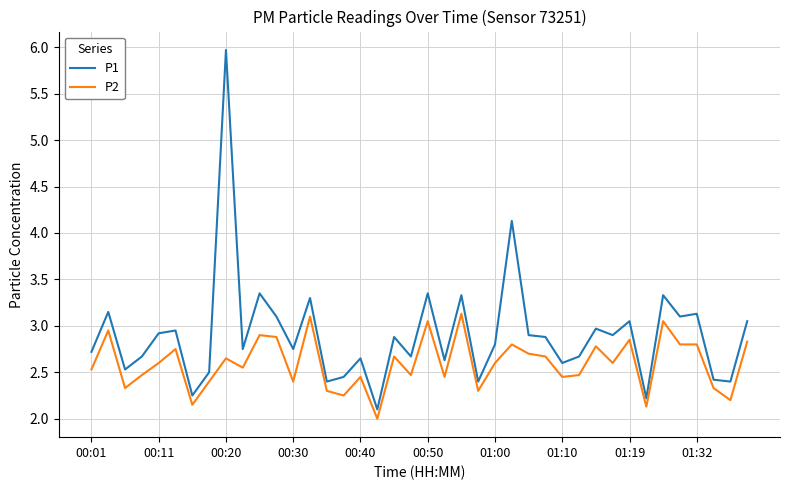

True or false: P2 and P1 intersect in this chart.

False